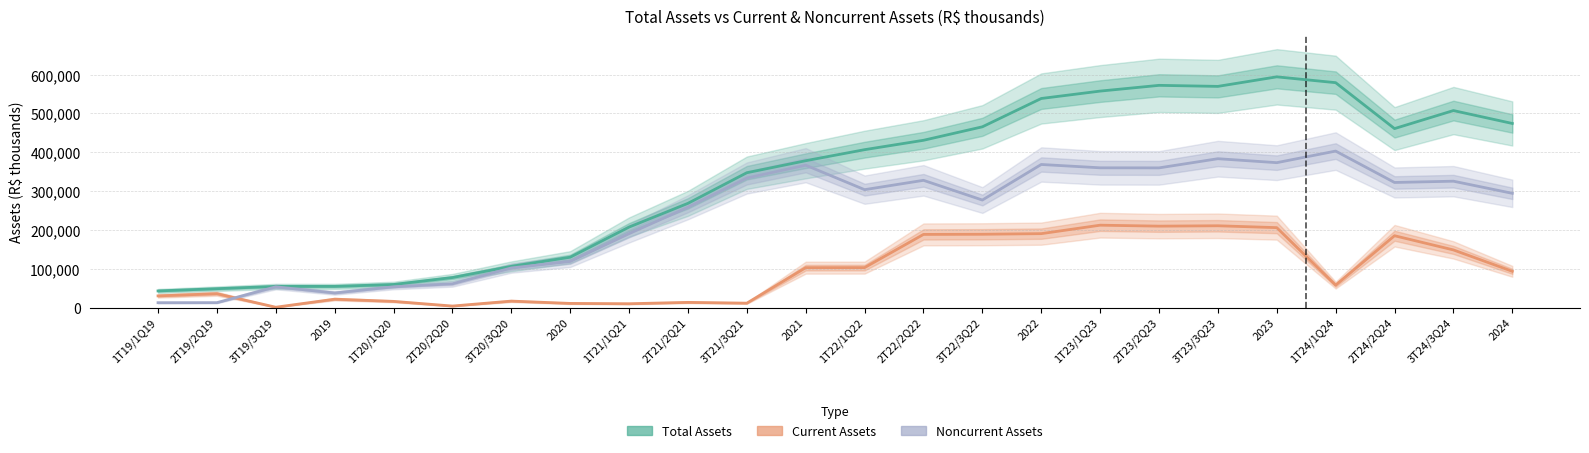

Count the number of data series in this chart.

3